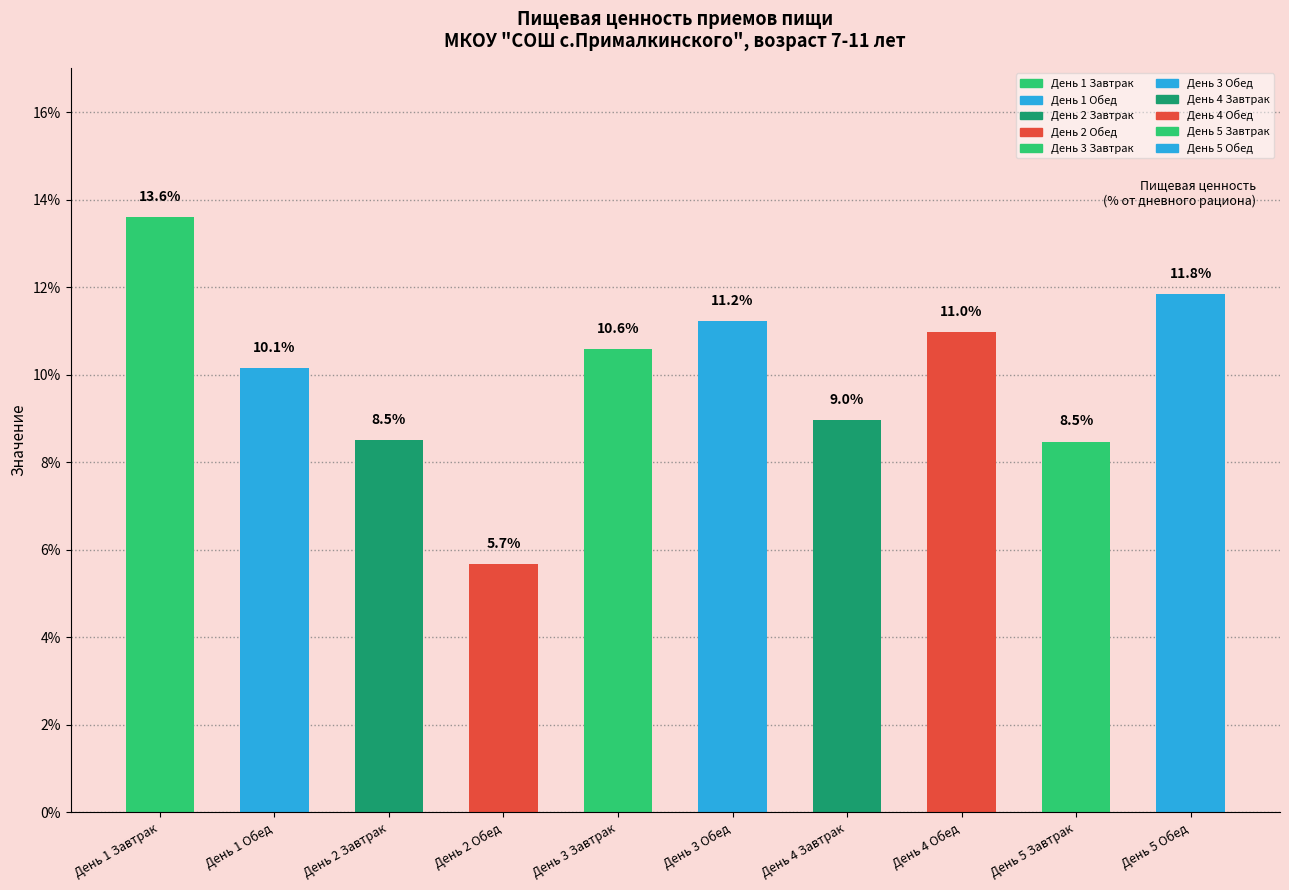

Reading left to right, what are all the values shown in this chart?

13.6	10.1	8.5	5.7	10.6	11.2	9.0	11.0	8.5	11.8